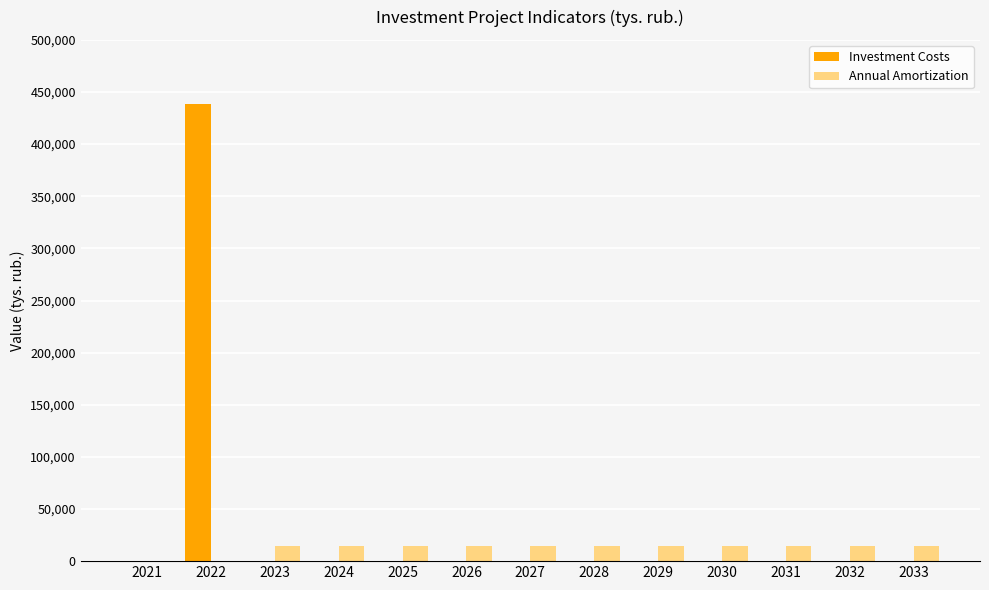

What is the maximum value for Investment Costs?

438720.4